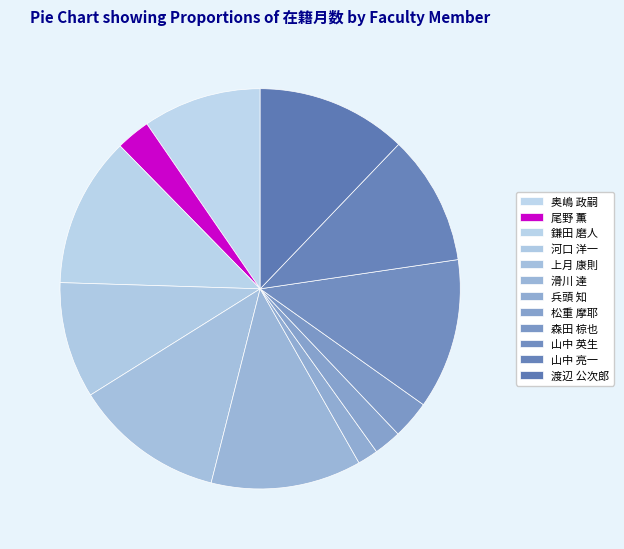

The 上月 康則 slice represents 12% of the pie. True or false?

True